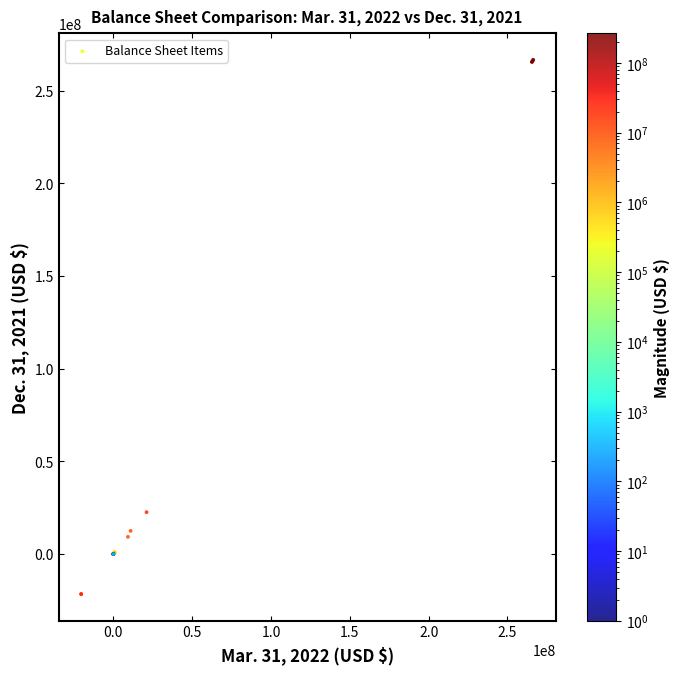

What Y value in the scatter plot is closest to 122475771?

22591179